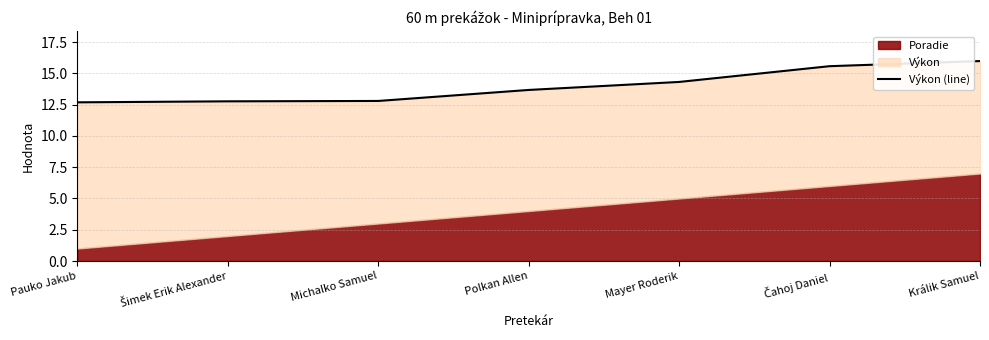

Where is the data nearest to the value 14?

Polkan Allen